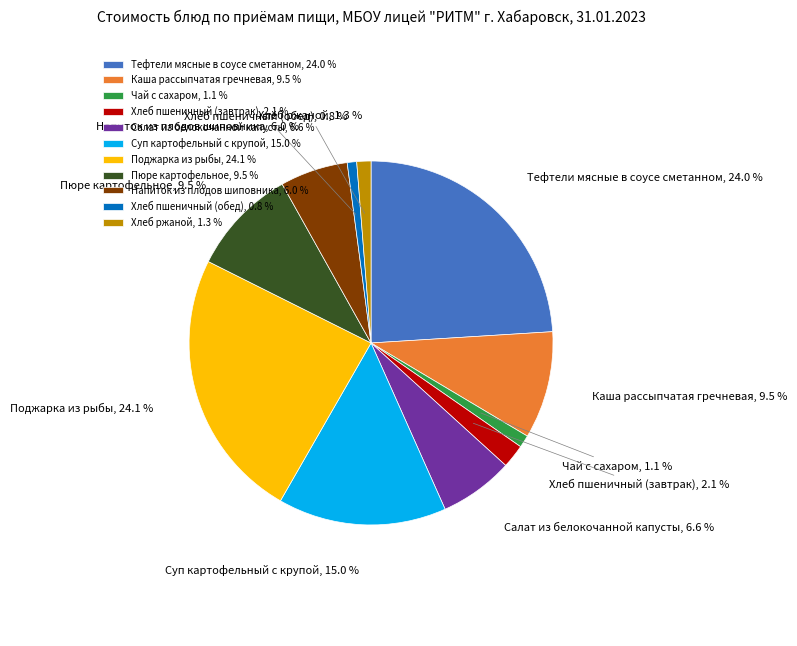

To the nearest percent, what percentage of the pie is Хлеб ржаной?

1%